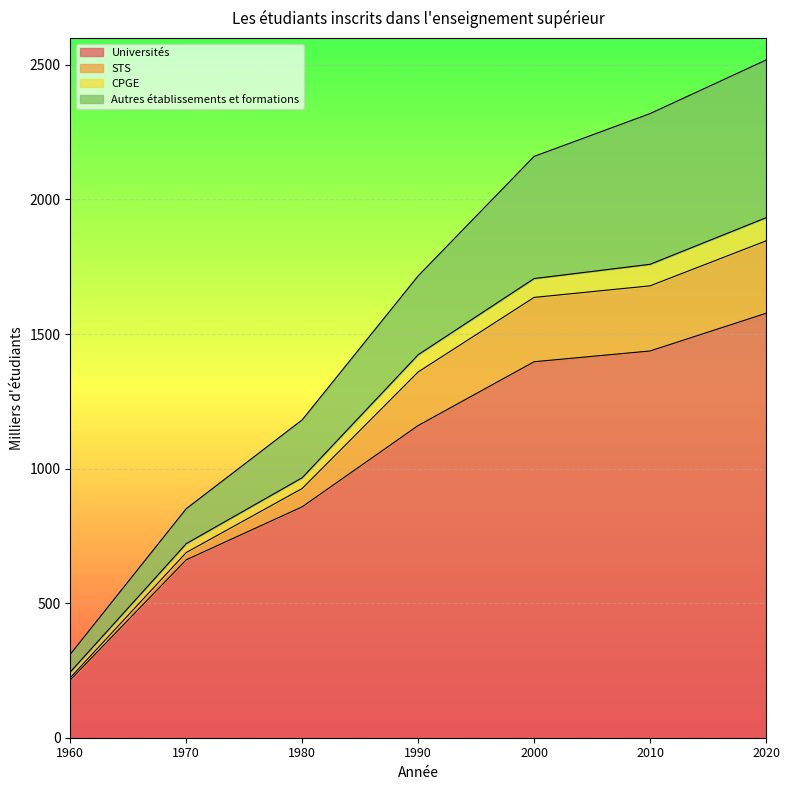

What is the total value across all series at 1990?

1716